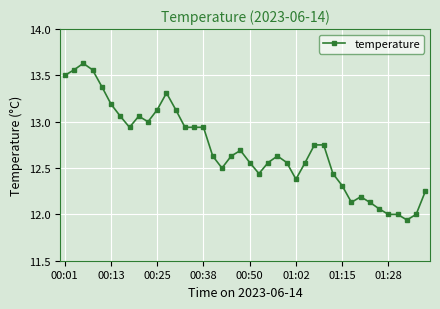

What is the average value?

12.7